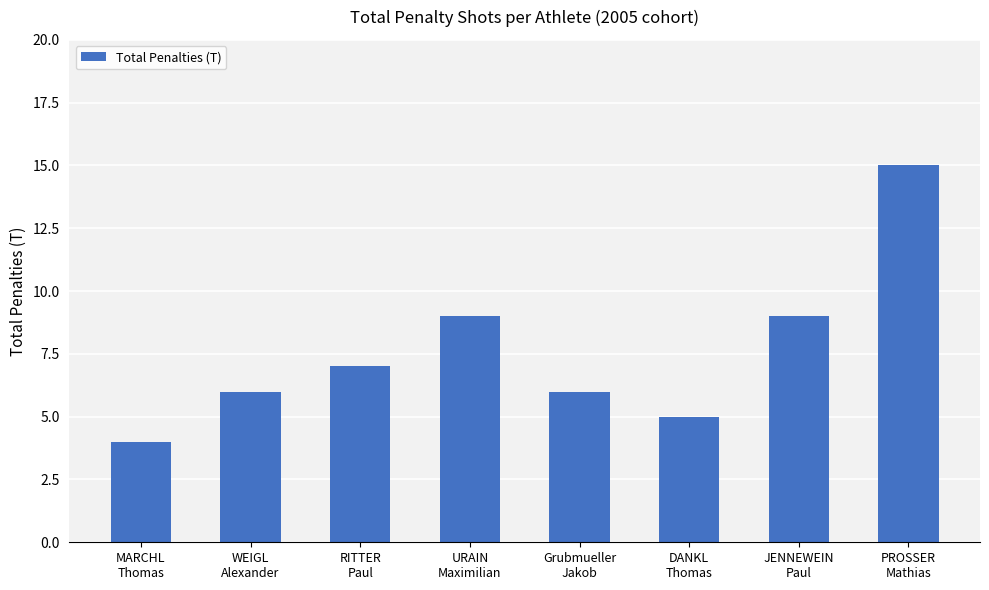

What is the maximum value shown in the chart?

15